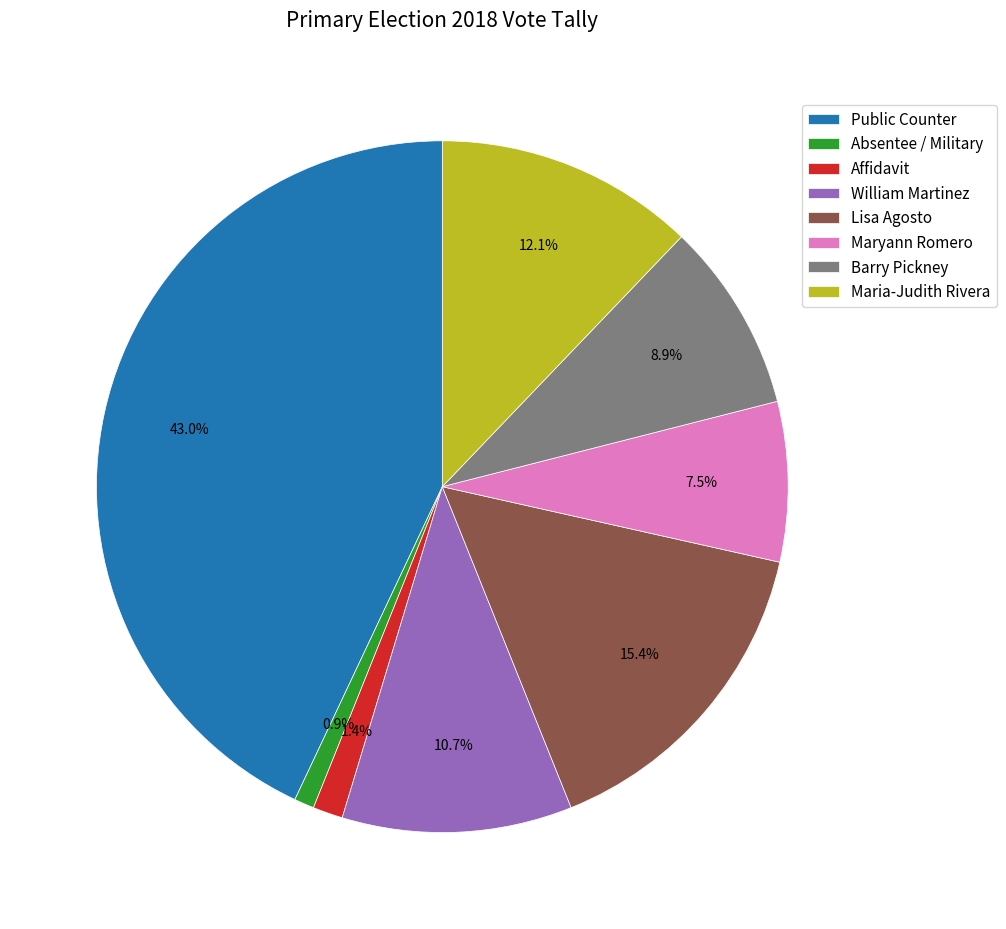

To the nearest percent, what is the difference between the largest and smallest slice percentages?

42%